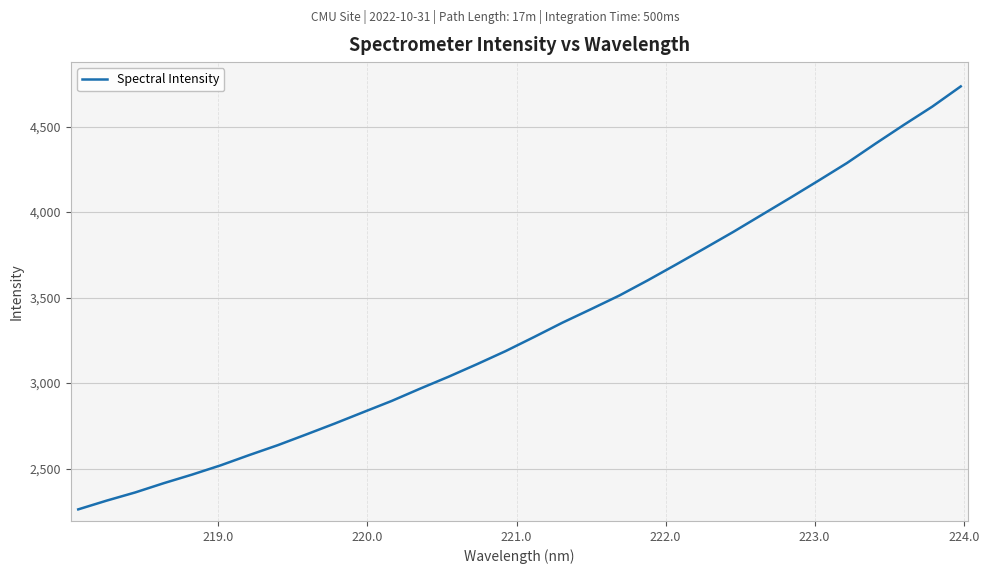

Count the number of data series in this chart.

1